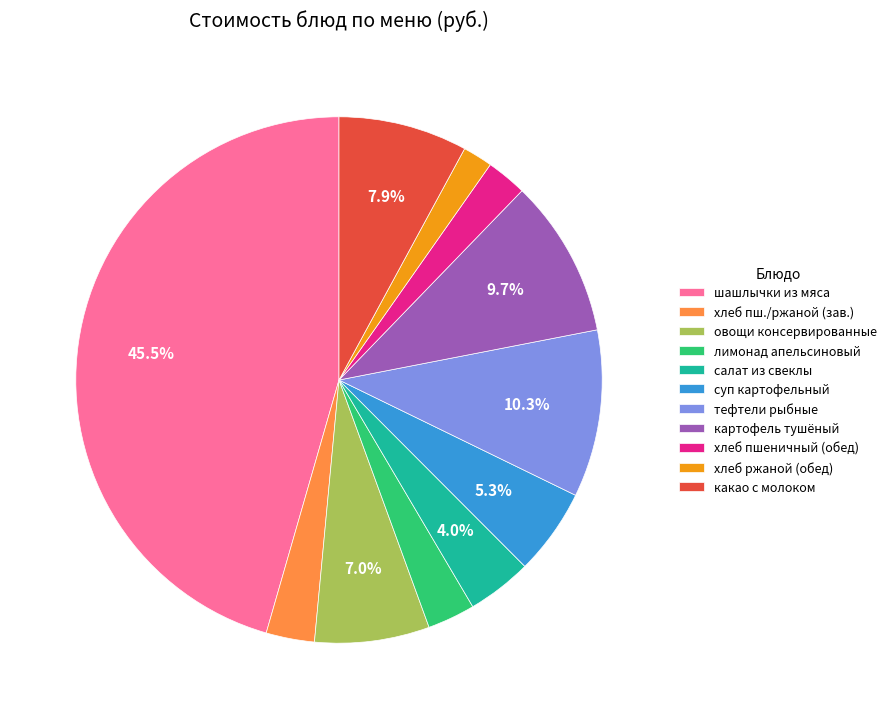

Which slice is the smallest?

хлеб ржаной (обед)